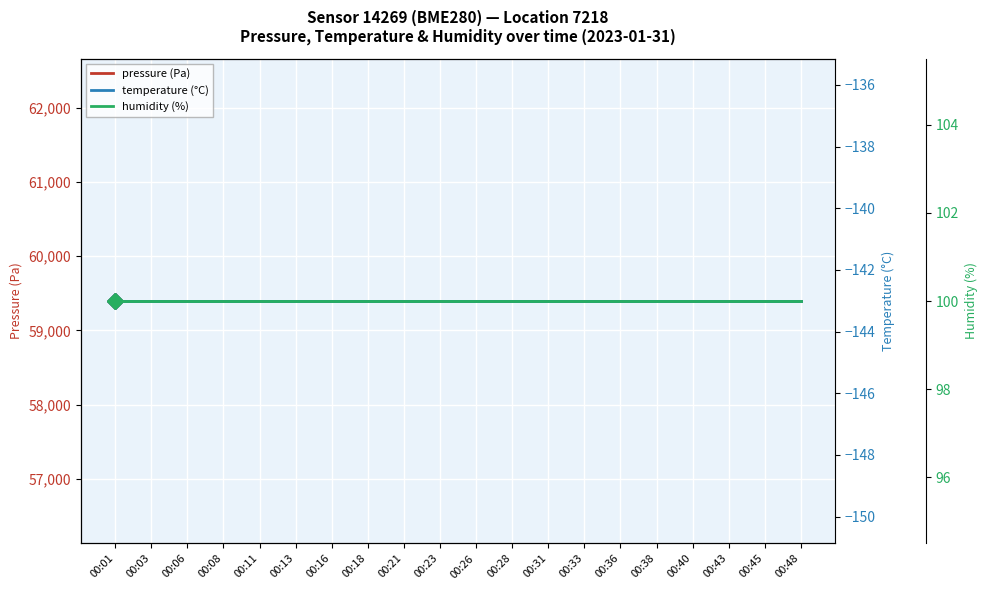

What is the difference between the highest and lowest values at 00:11?

59537.3